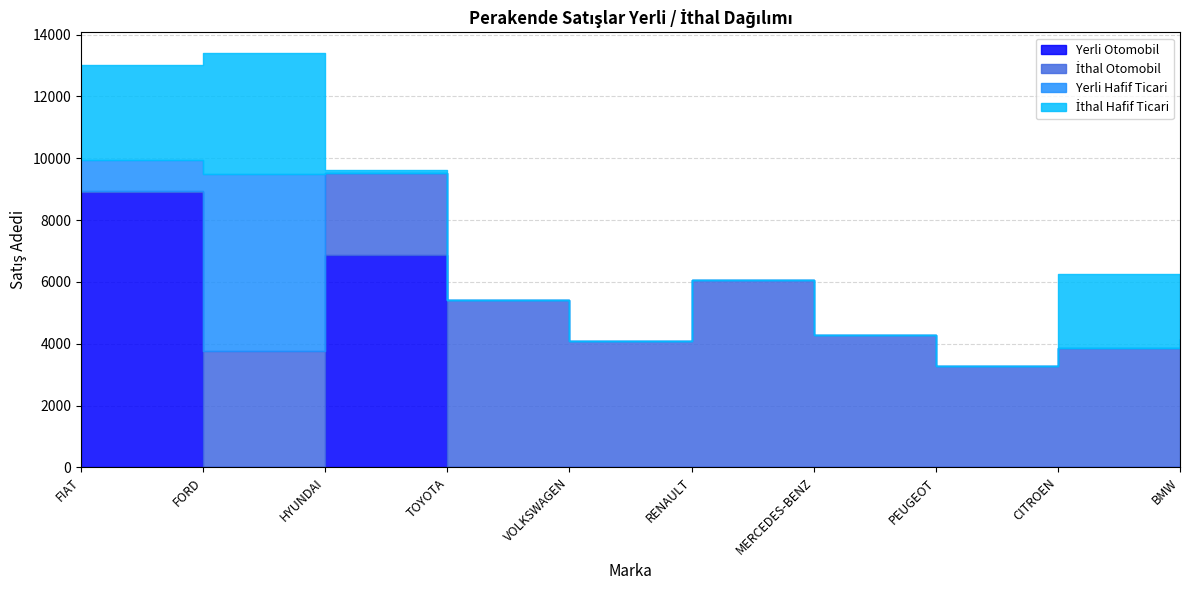

What is the average value of the İthal Hafif Ticari series?

946